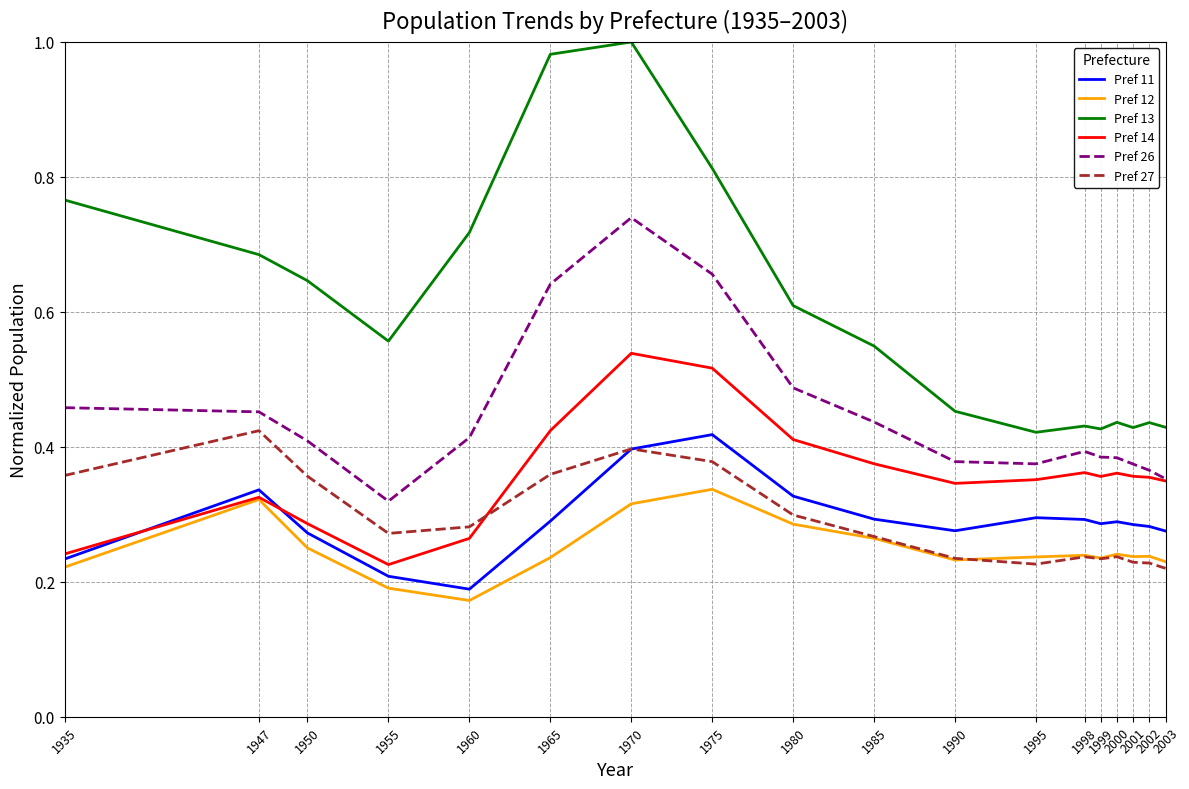

Which series has the widest spread of values?

Pref 13